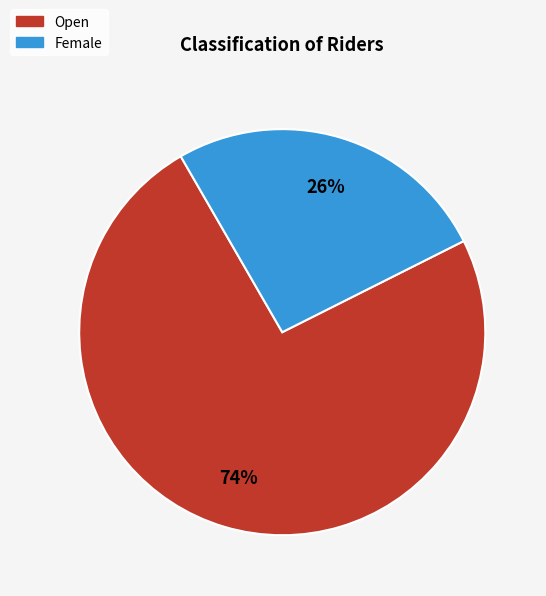

To the nearest percent, what is the average slice percentage?

50%